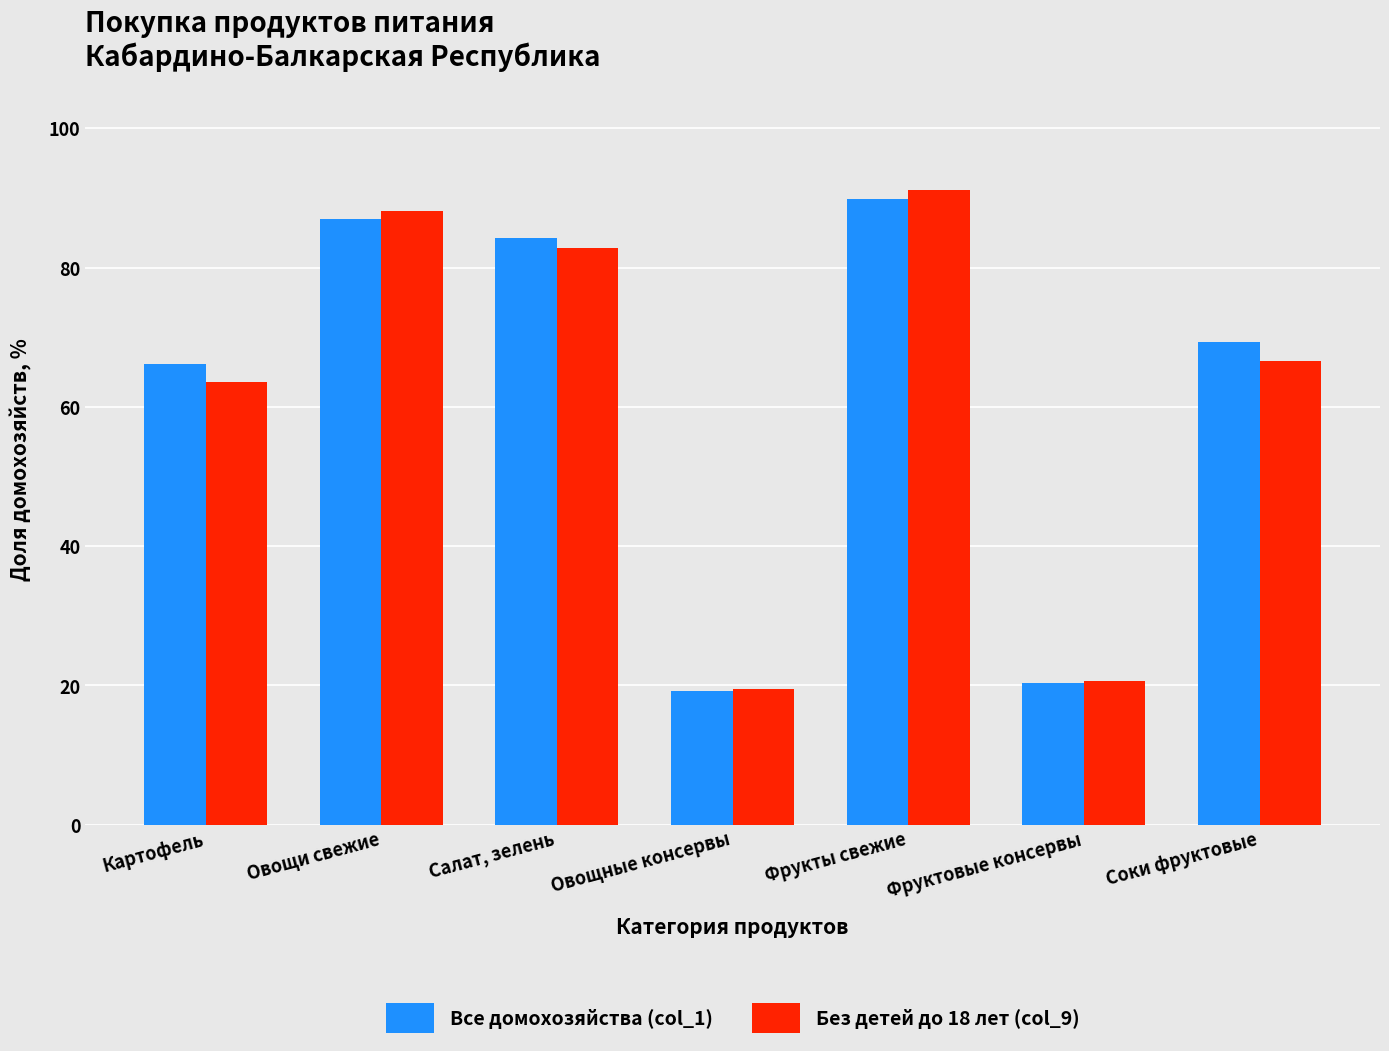

How many bars are there in each group?

2